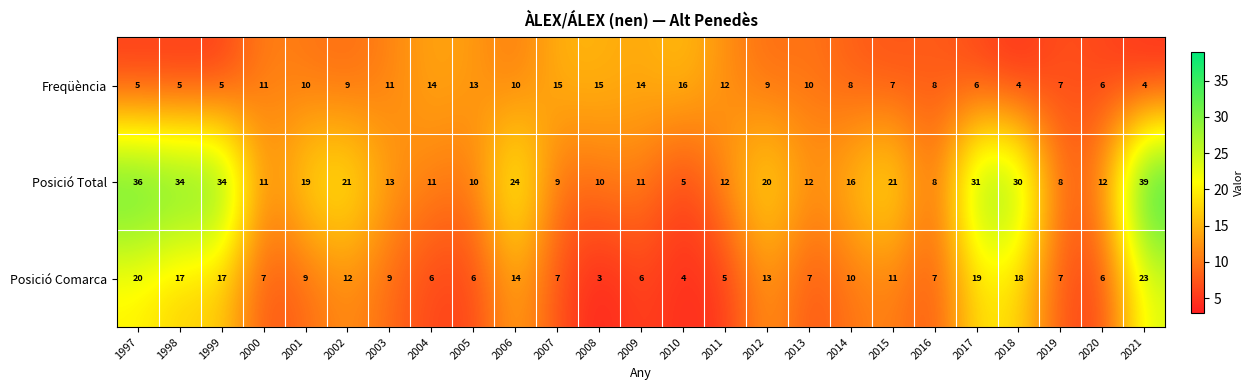

Which series changed the most between 2012 and 2013?

Posició Total